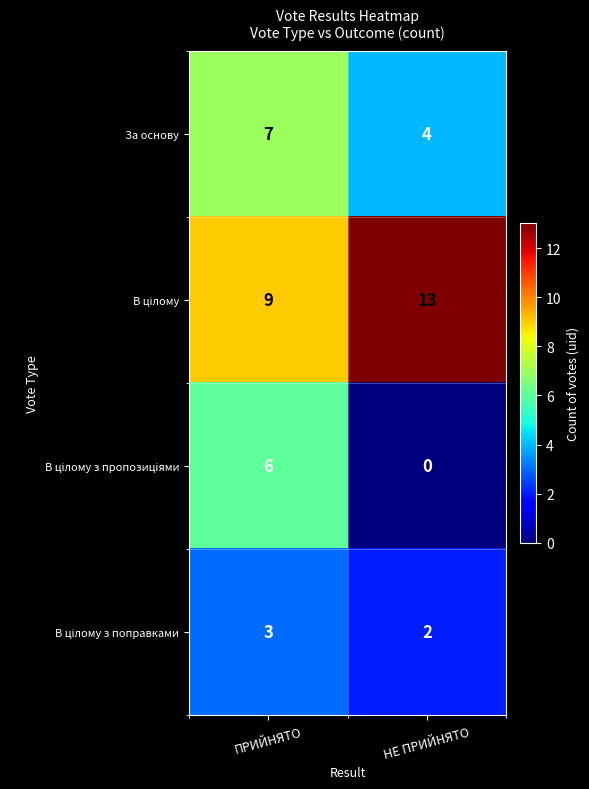

How many categories are shown in the chart?

2